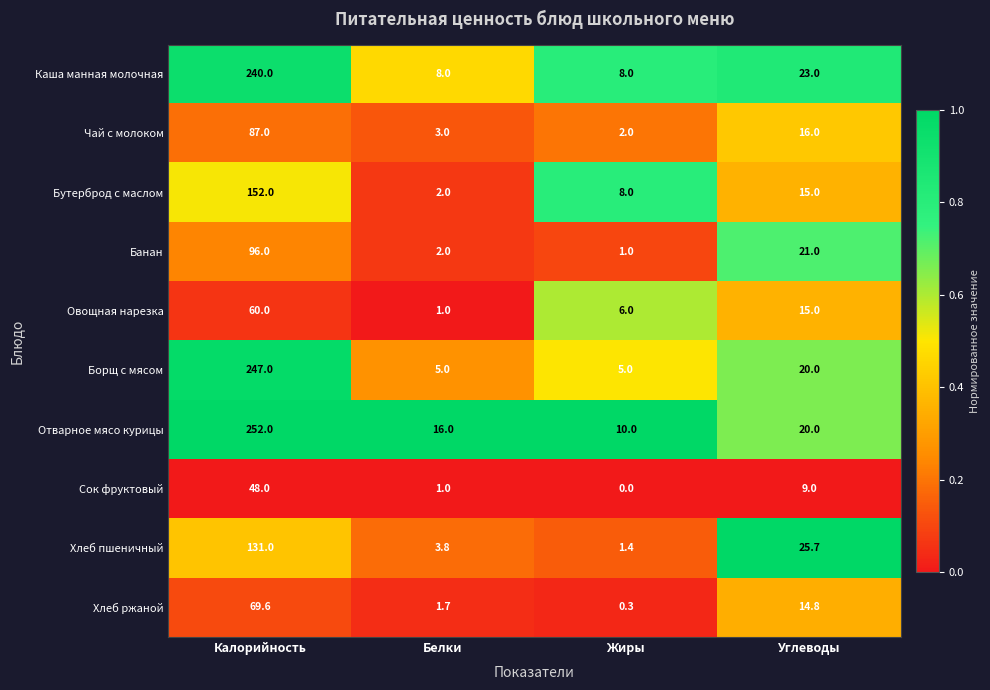

At which label does Чай с молоком first exceed 16?

Калорийность